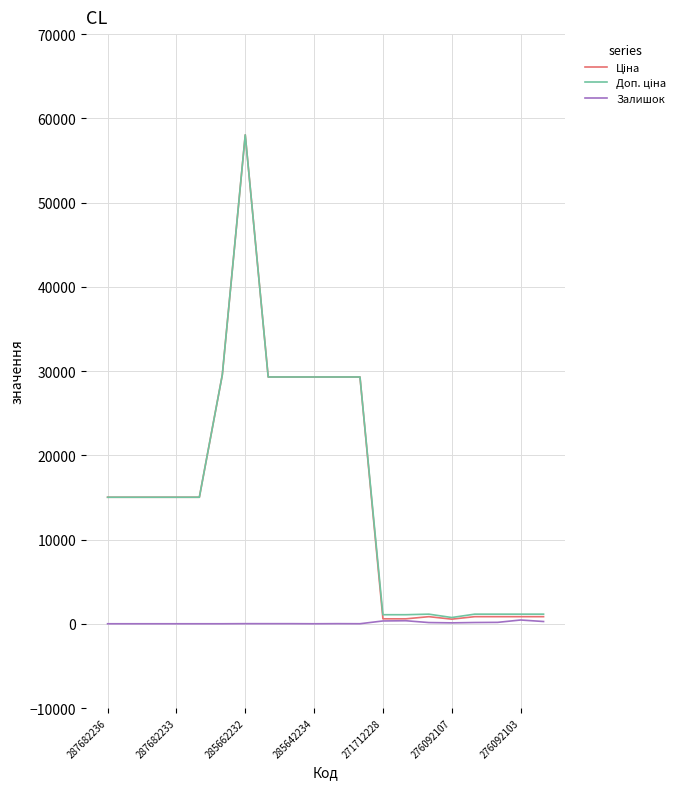

How many lines are shown in the chart?

3